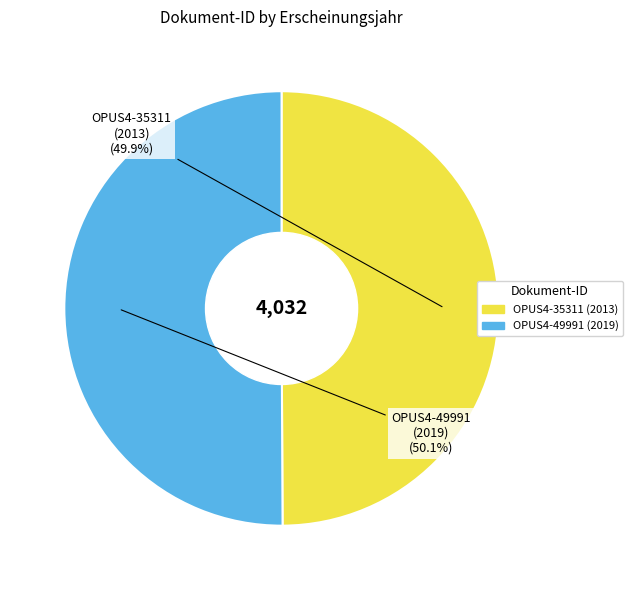

Is there a majority slice in this chart?

Yes